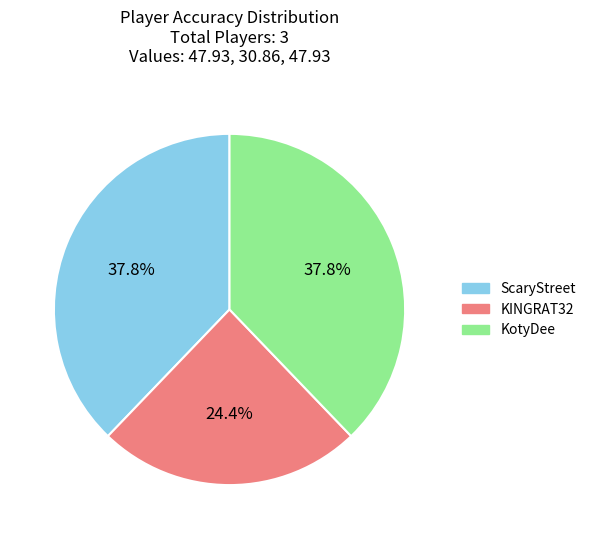

What percentage is the KotyDee slice, to the nearest percent?

38%